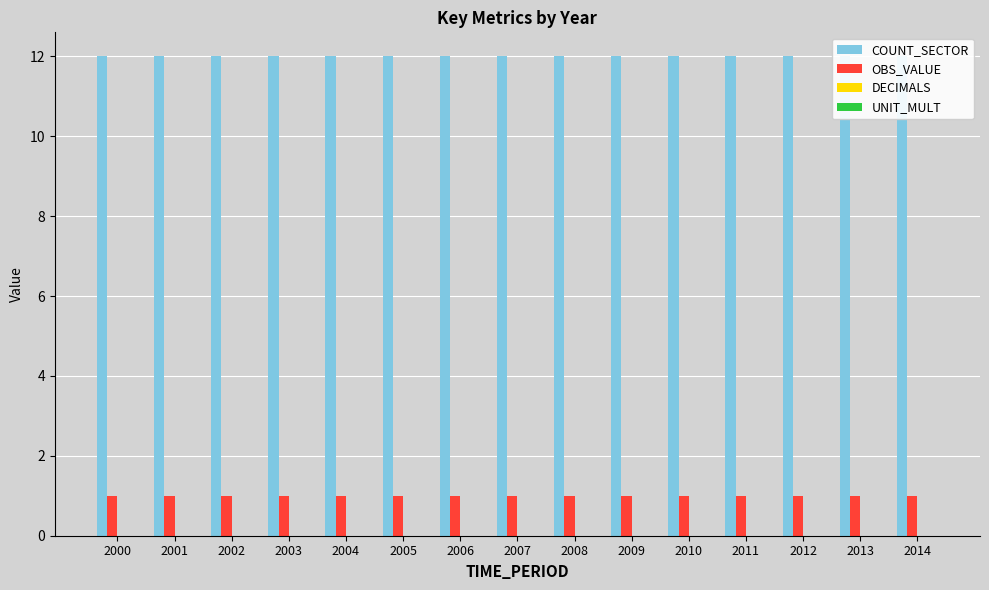

How many groups of bars are there?

15